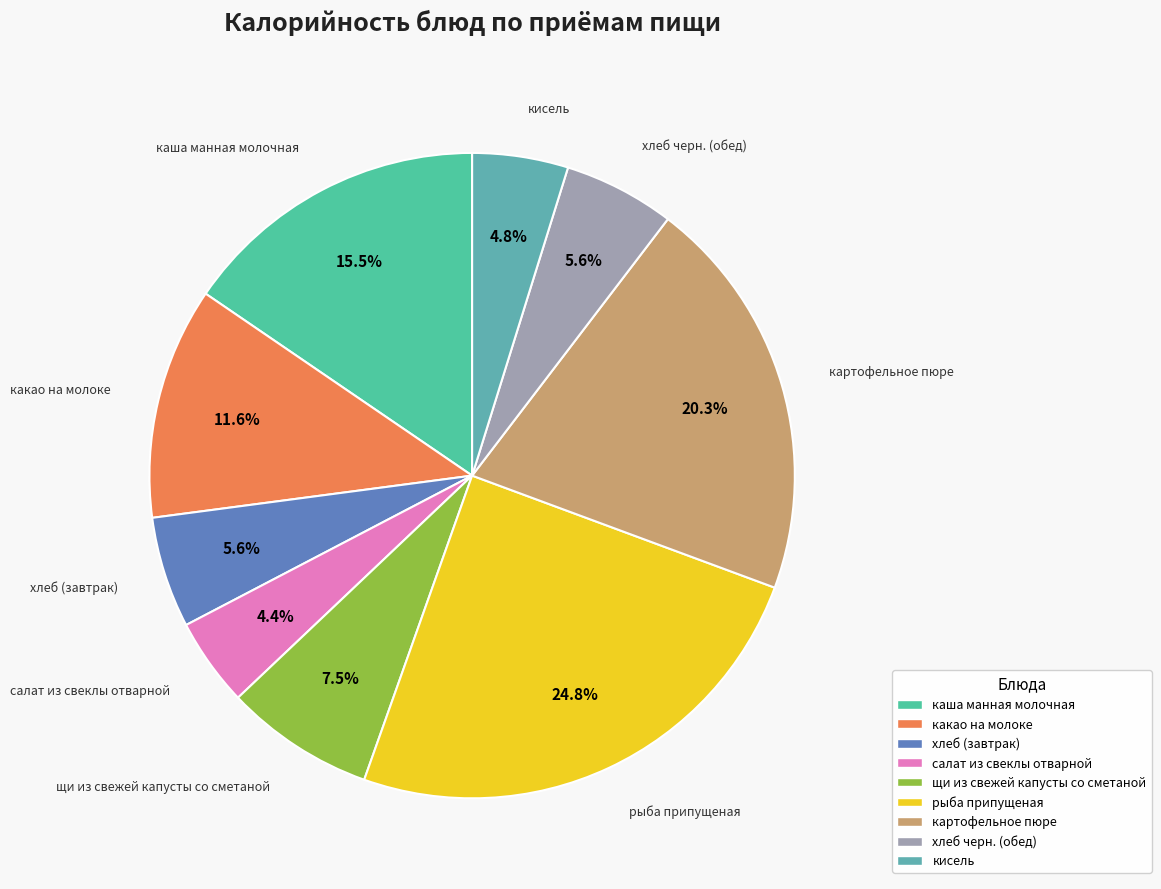

The хлеб (завтрак) slice represents 6% of the pie. True or false?

True